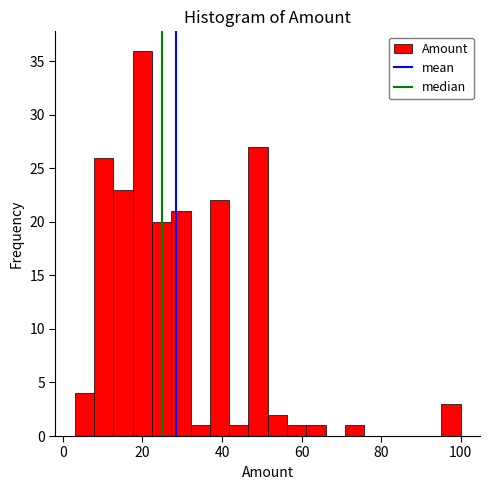

Read against the x-axis, roughly where is the centre of the tallest bar?

20